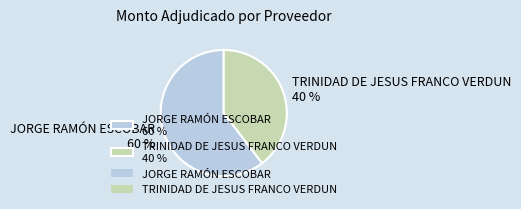

How many segments does this pie chart have?

2